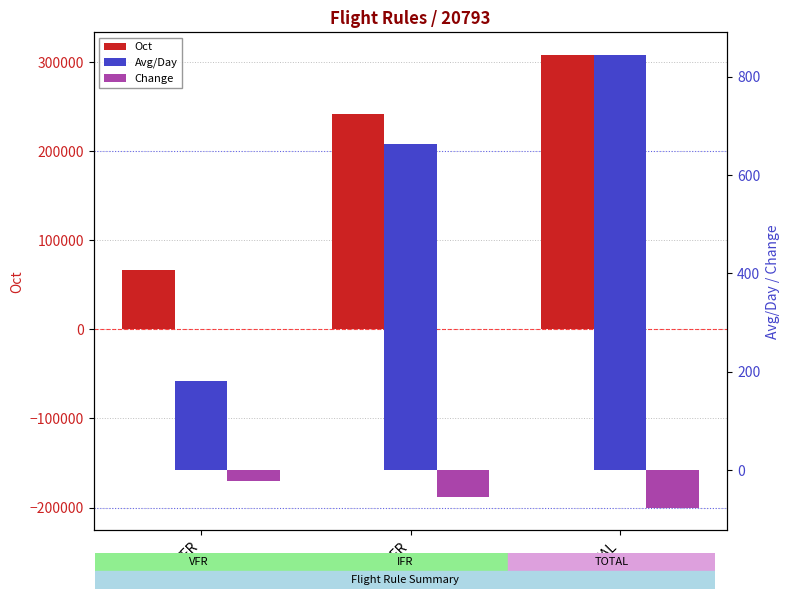

Rank the series by their maximum value, from lowest to highest.

Change, Avg/Day, Oct